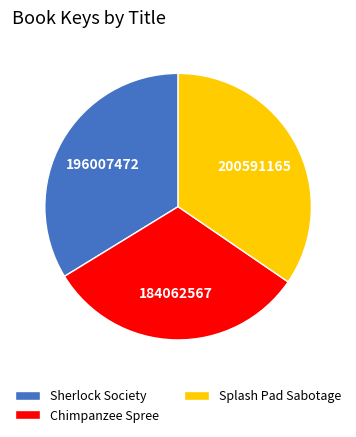

Which slice is the smallest?

Chimpanzee Spree